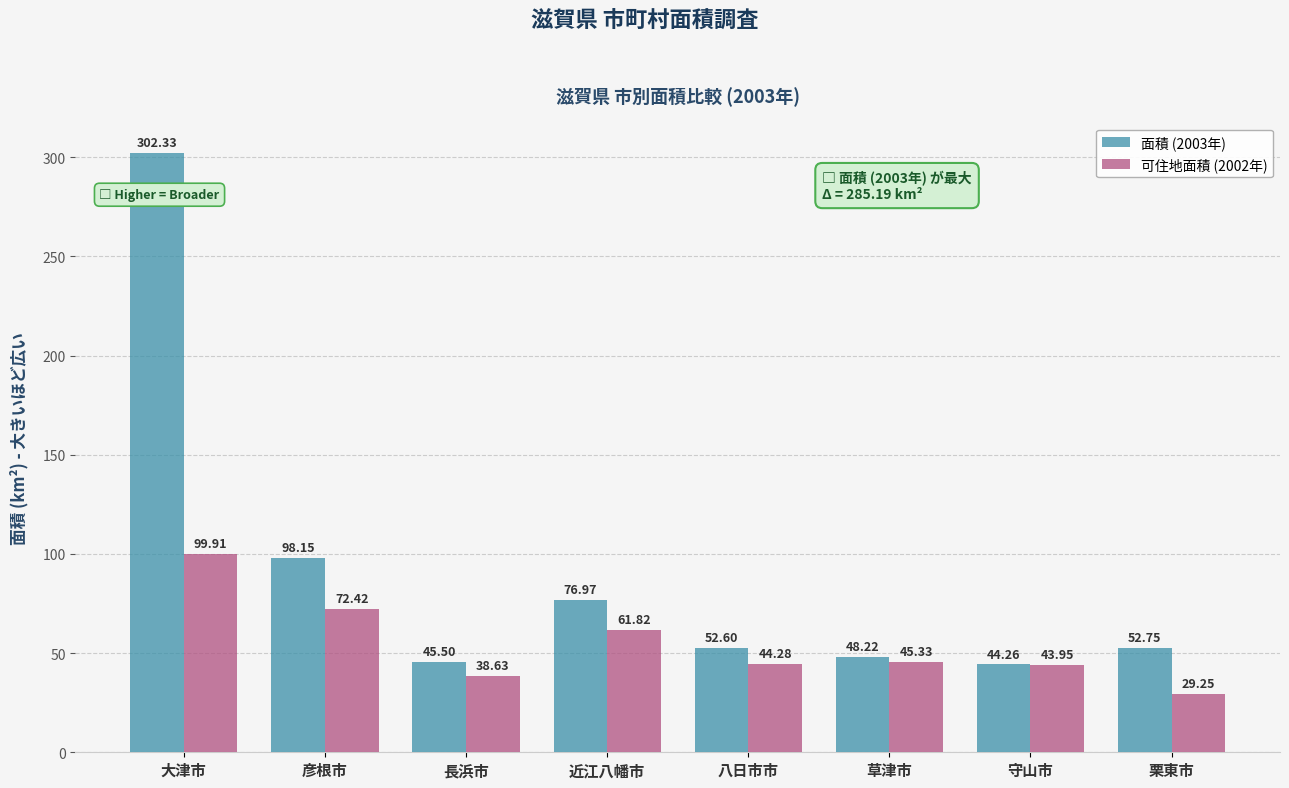

Where does the 可住地面積 (2002年) series first go above 45?

大津市